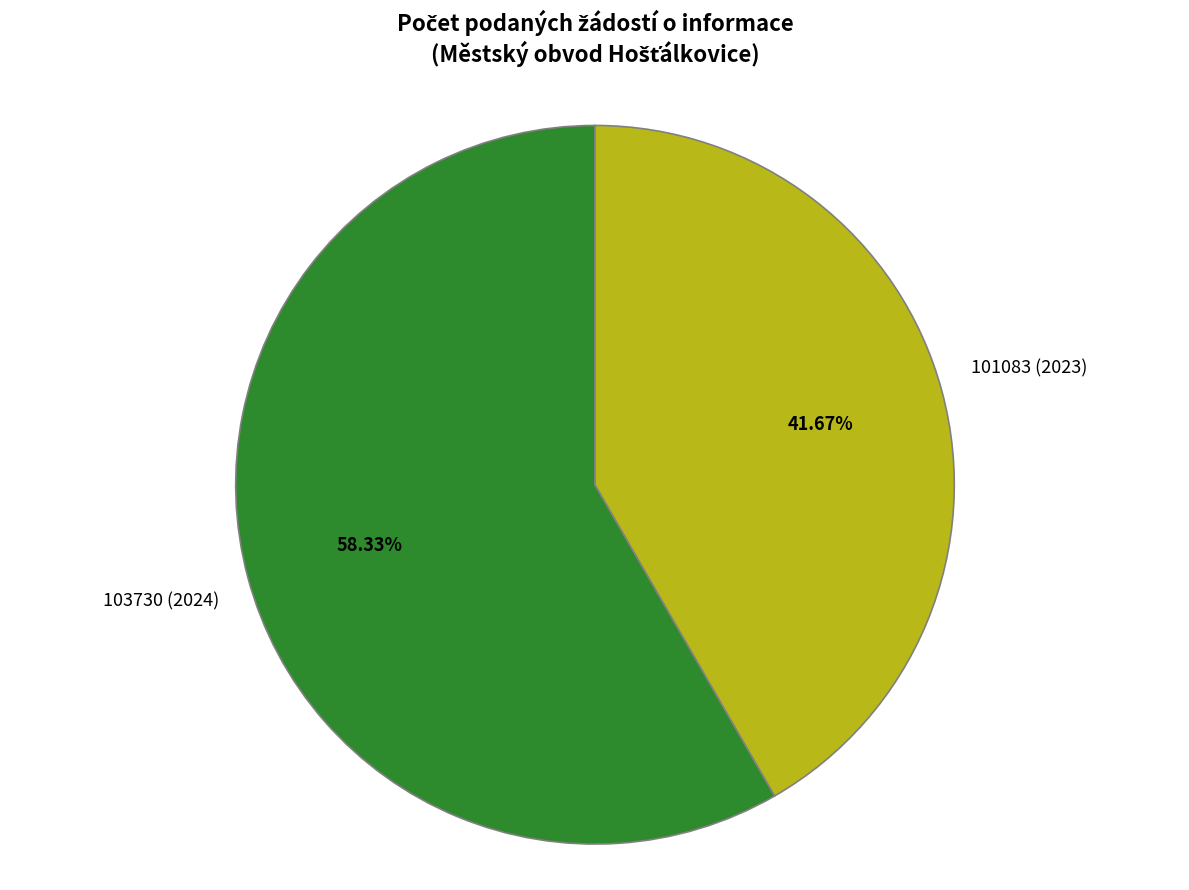

True or false: 101083 (2023) accounts for 49% of the total.

False